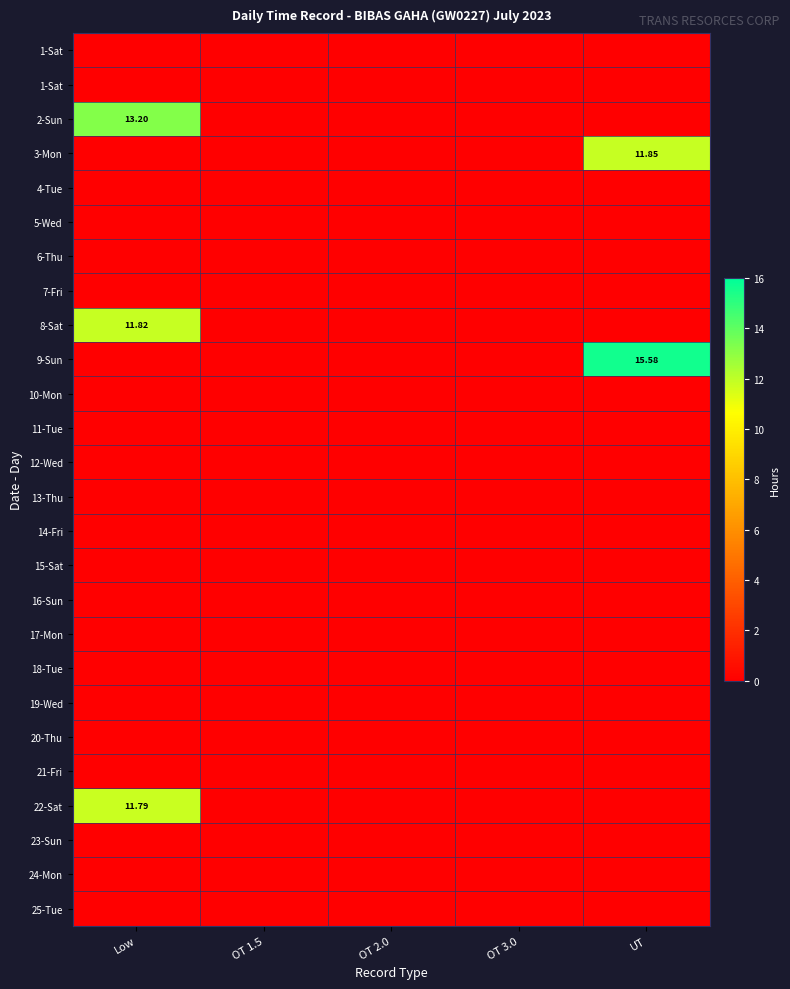

How many series are shown in this chart?

26